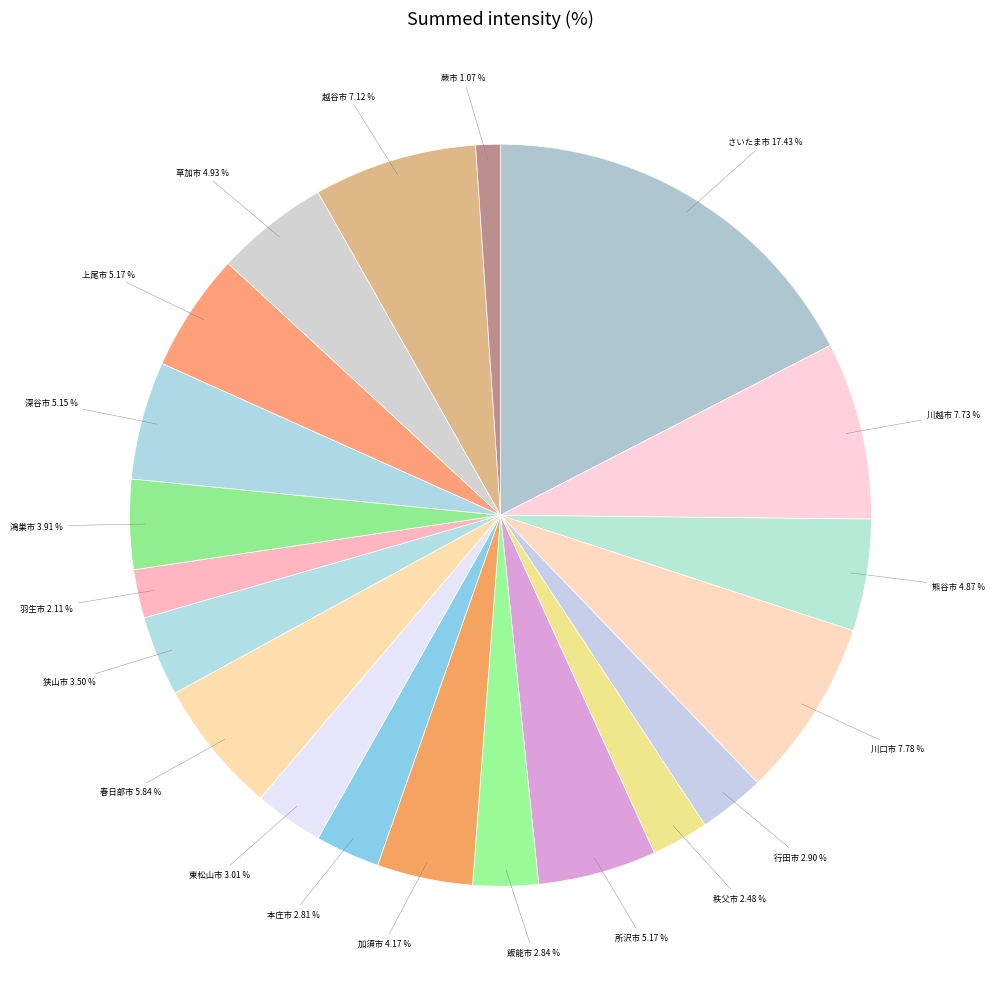

Is the sum of 越谷市 and 春日部市 greater than half?

No